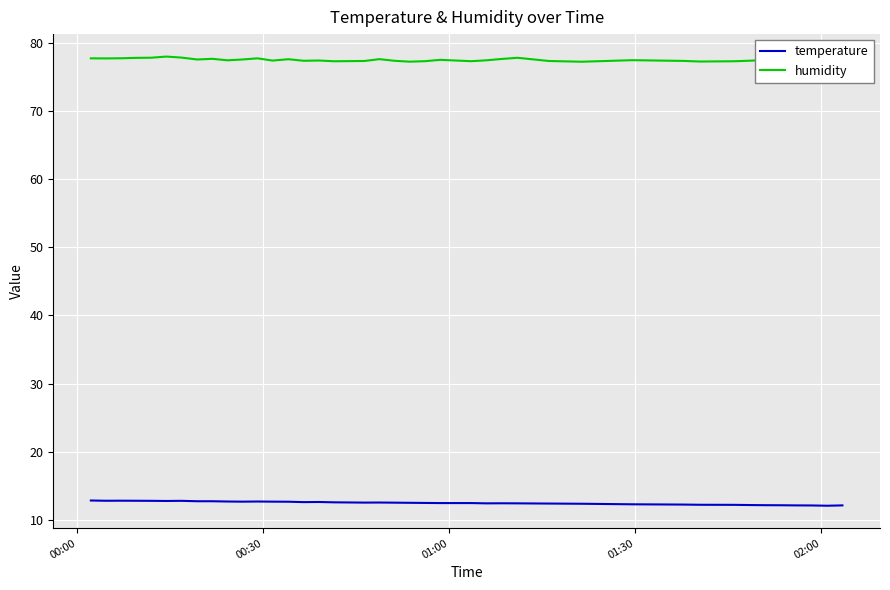

Rank the series by their average value, from highest to lowest.

humidity, temperature